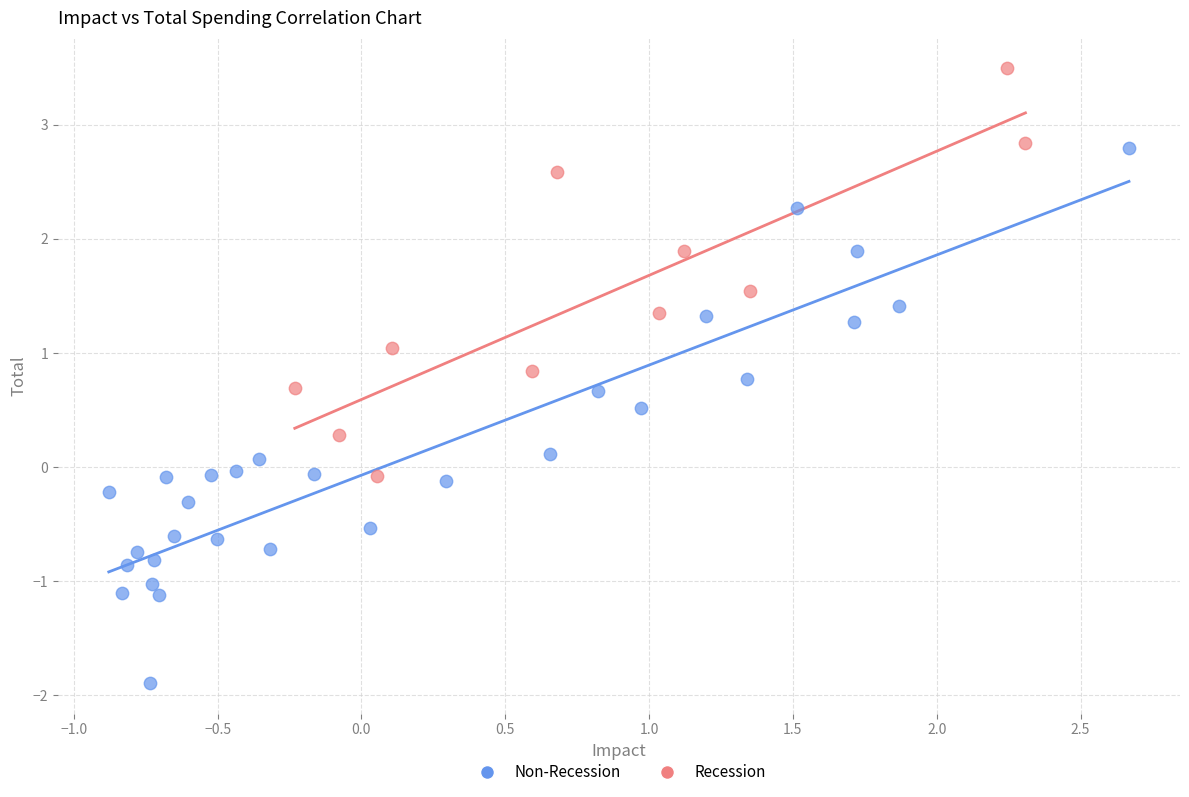

Which series contains the highest Y value?

Recession